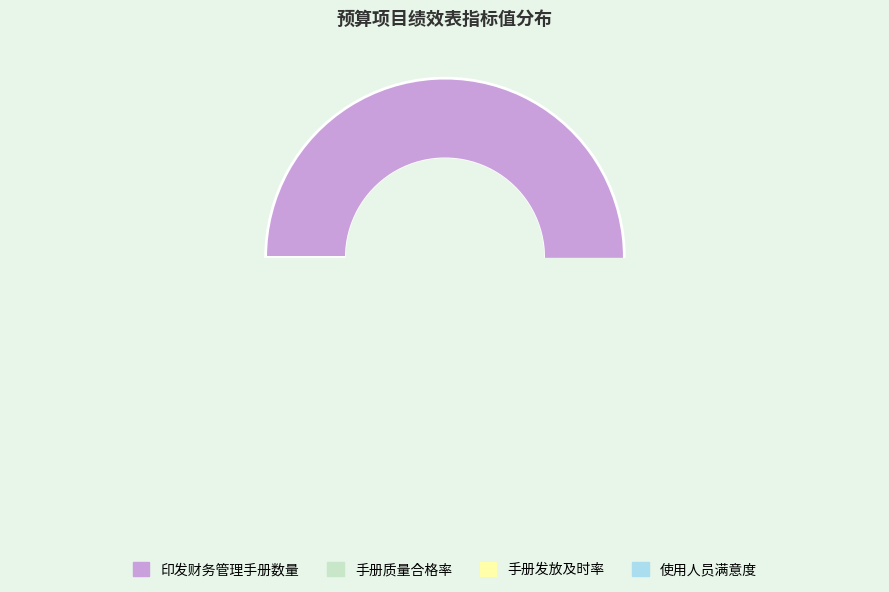

Rank the categories by value from highest to lowest.

印发财务管理手册数量, 手册质量合格率, 手册发放及时率, 使用人员满意度